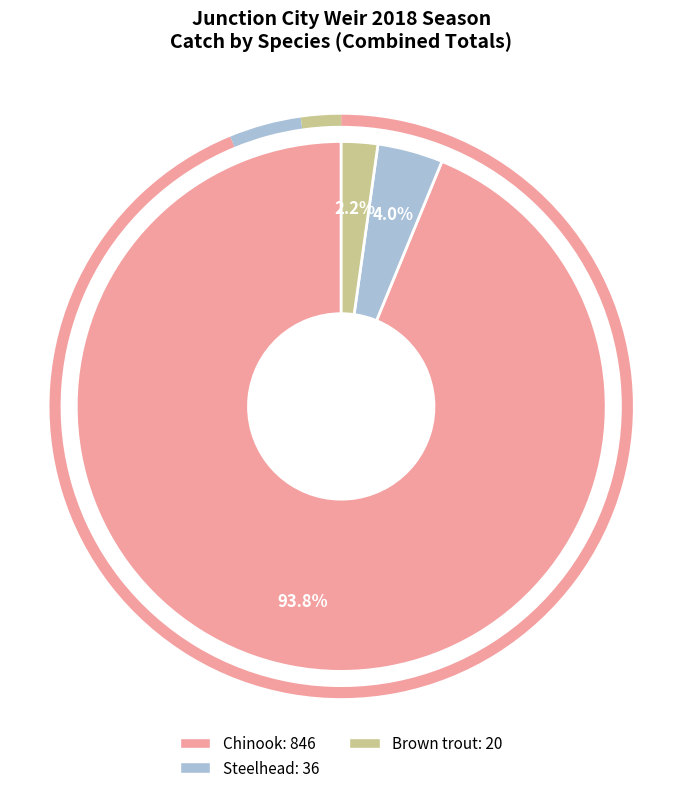

Does any single category account for the majority?

Yes